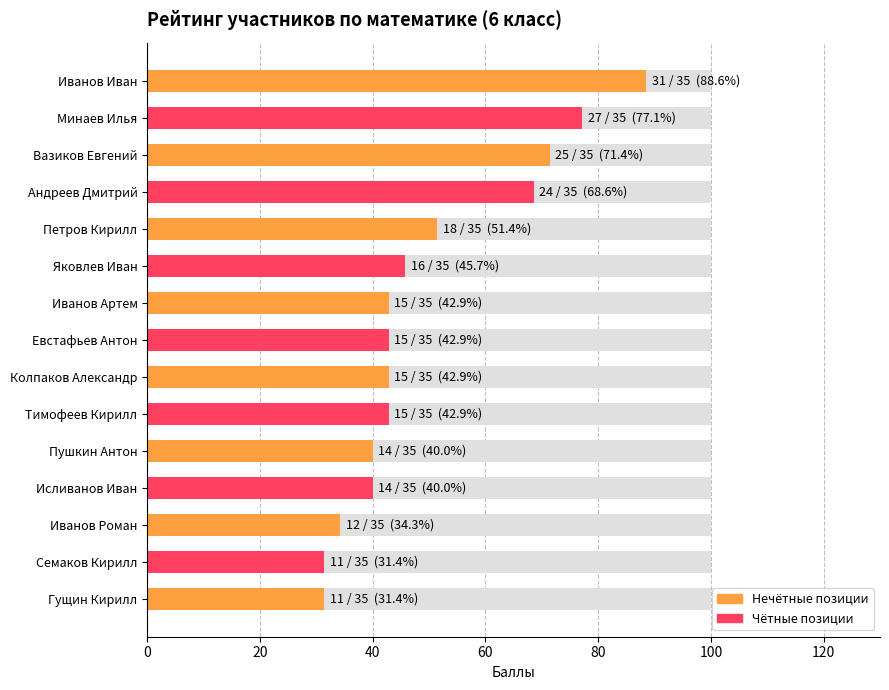

The value at Вазиков Евгений is 71.4. True or false?

True